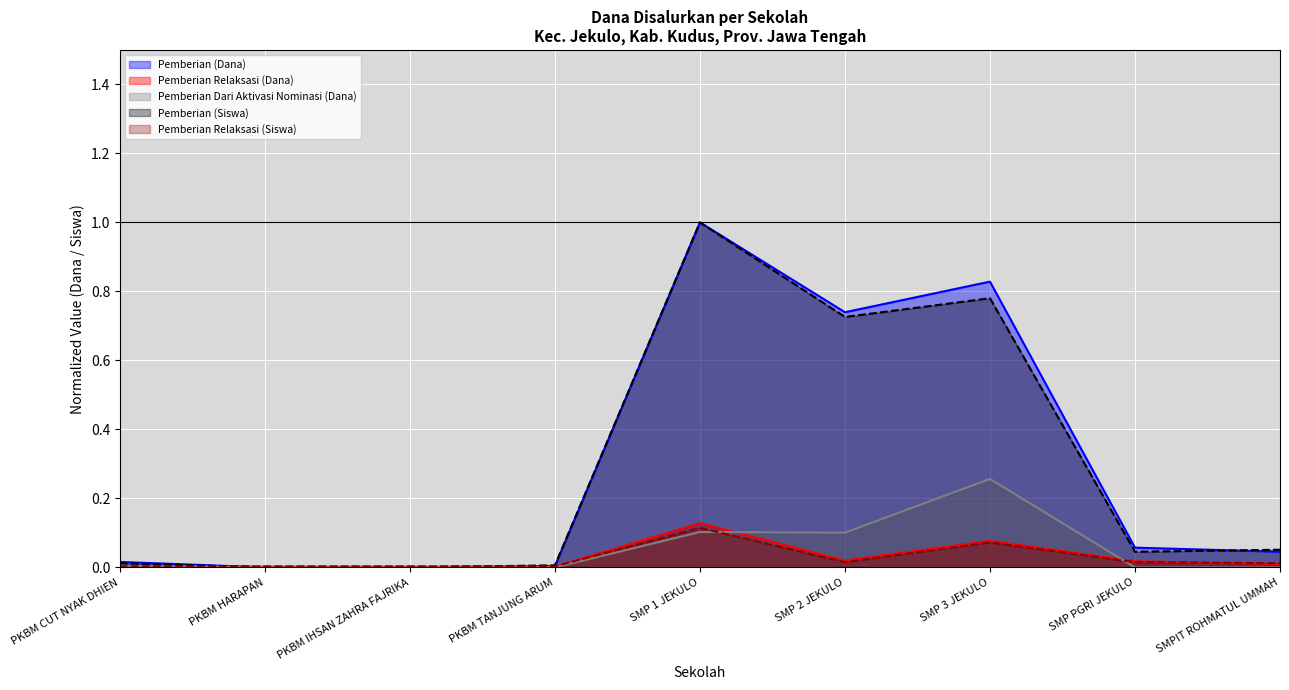

Which series has the largest total across all categories?

Pemberian (Dana) (line)